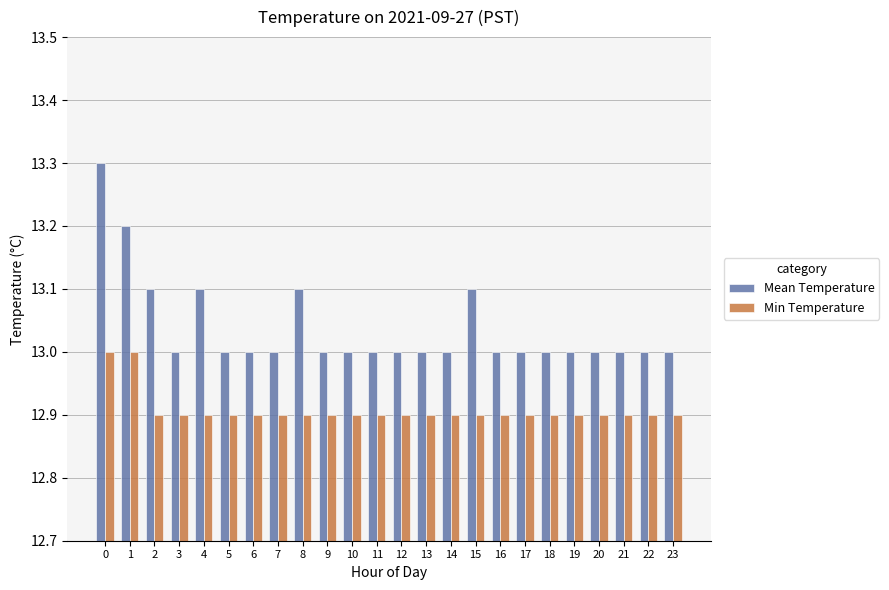

What are all the series names shown in the legend?

Mean Temperature, Min Temperature